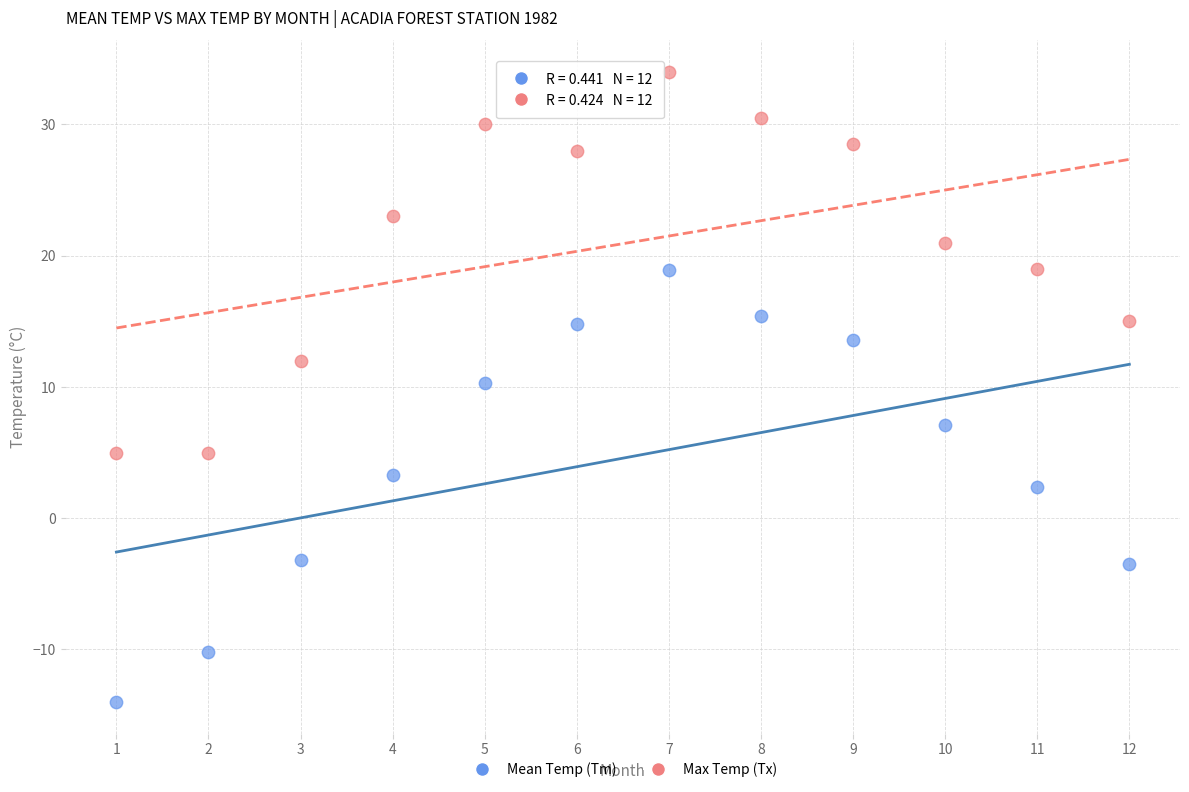

Across all data points, what is the range of X values (max minus min)?

11.0